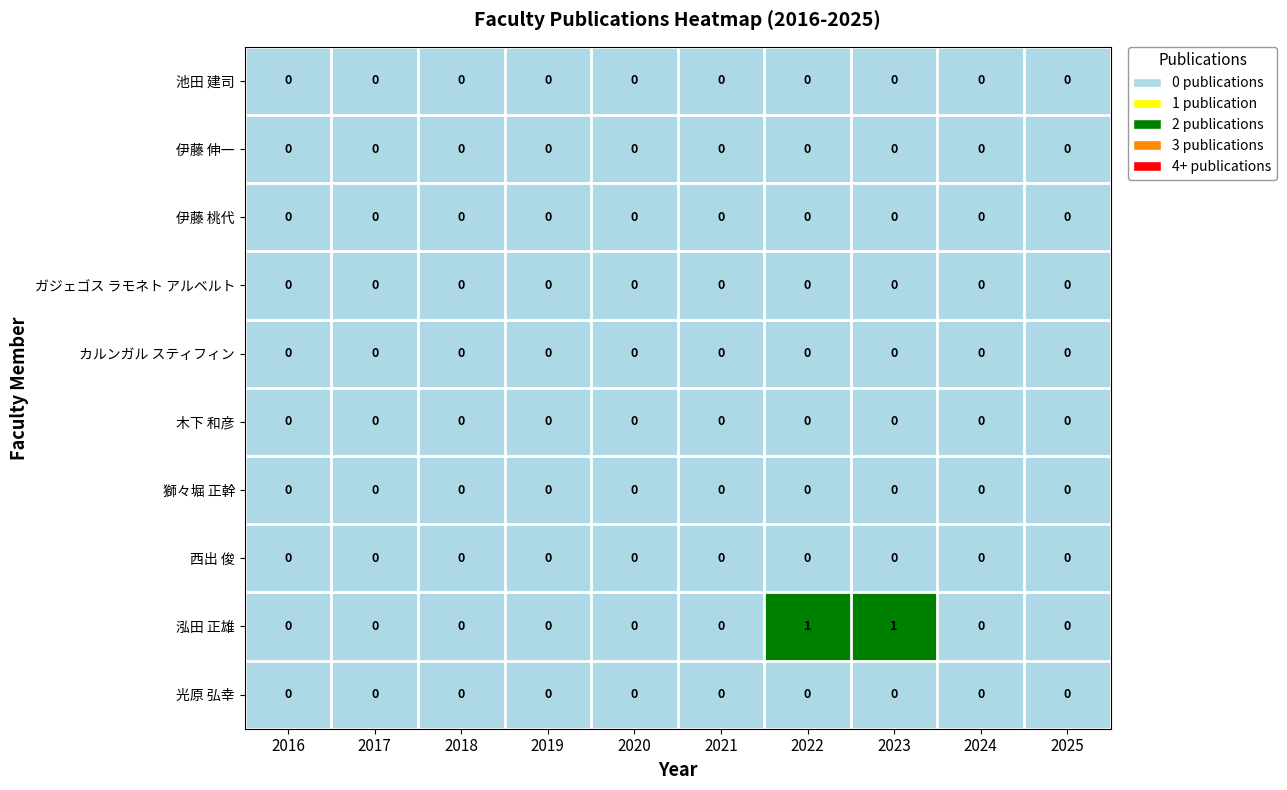

How many 泓田 正雄 values are between 0 and 1?

10